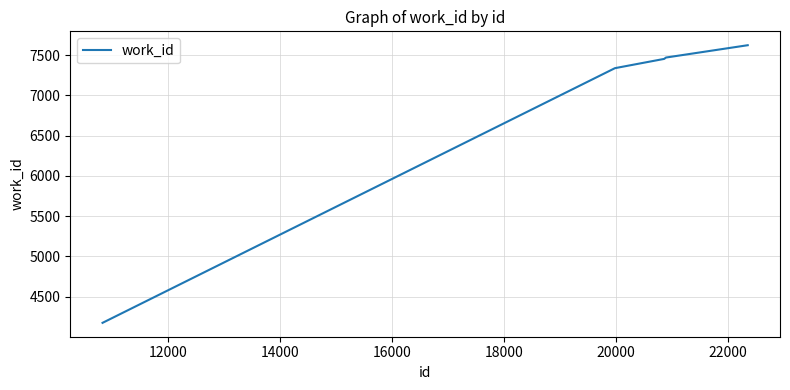

True or false: the data has more than 2 interior local peaks.

False